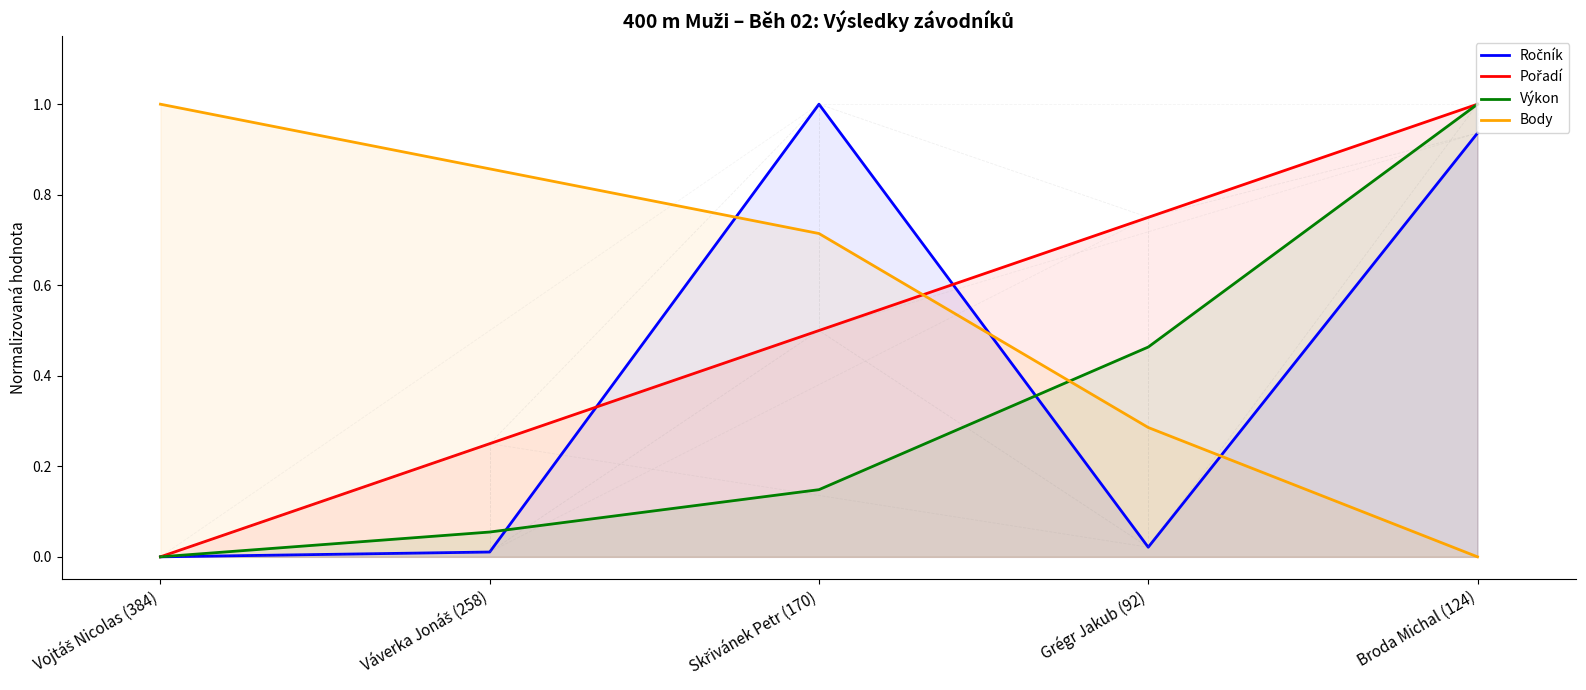

Reading right to left, extract all data points from this chart.

Ročník: 0.9	0.0	1.0	0.0	0.0
Pořadí: 1.0	0.8	0.5	0.2	0.0
Výkon: 1.0	0.5	0.1	0.1	0.0
Body: 0.0	0.3	0.7	0.9	1.0